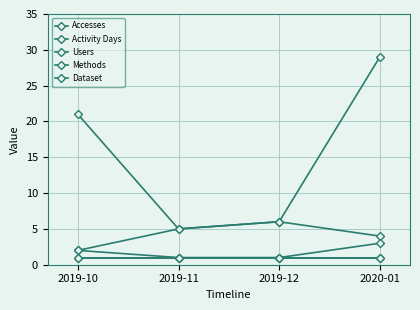

Is this an area chart (filled region under the line)?

No